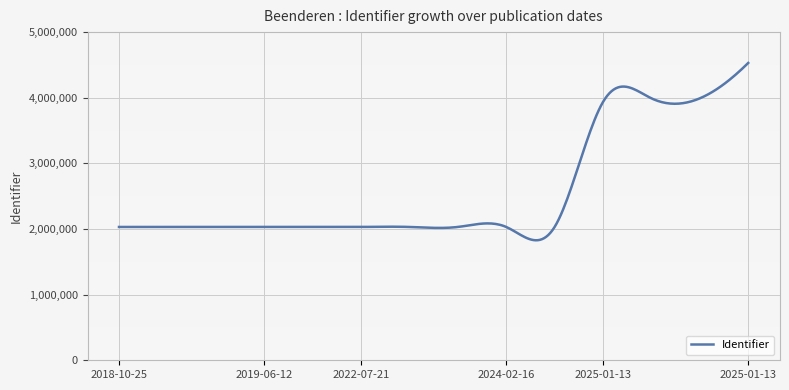

What is the difference between the maximum and minimum values?

2701707.9